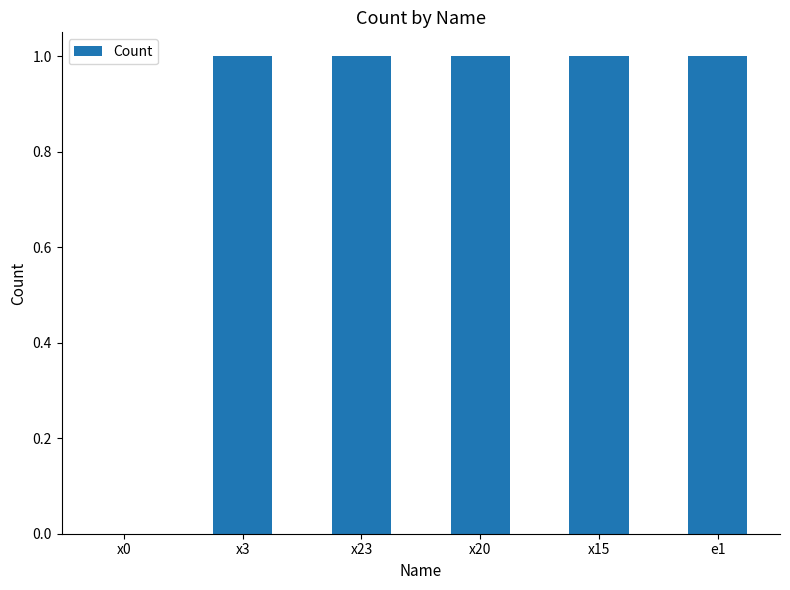

Reading left to right, extract all data points from this chart.

x0=0	x3=1	x23=1	x20=1	x15=1	e1=1